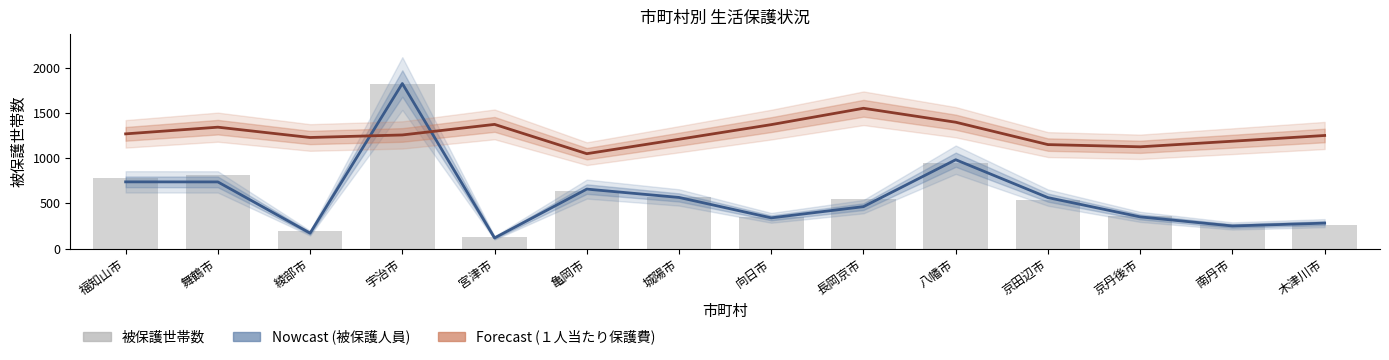

Reading left to right, extract all data points from this chart.

被保護人員 (Nowcast): 737.7	737.0	169.9	1826.0	117.1	657.5	565.2	339.2	463.3	982.7	563.3	350.1	249.5	280.7
１人当たり保護費 (Forecast): 1269.0	1342.9	1228.7	1256.9	1373.7	1049.5	1209.2	1371.2	1552.1	1397.7	1150.1	1125.7	1187.5	1251.0
被保護世帯数: 782.0	809.0	195.0	1826.0	129.0	635.0	574.0	353.0	550.0	943.0	535.0	363.0	262.0	263.0